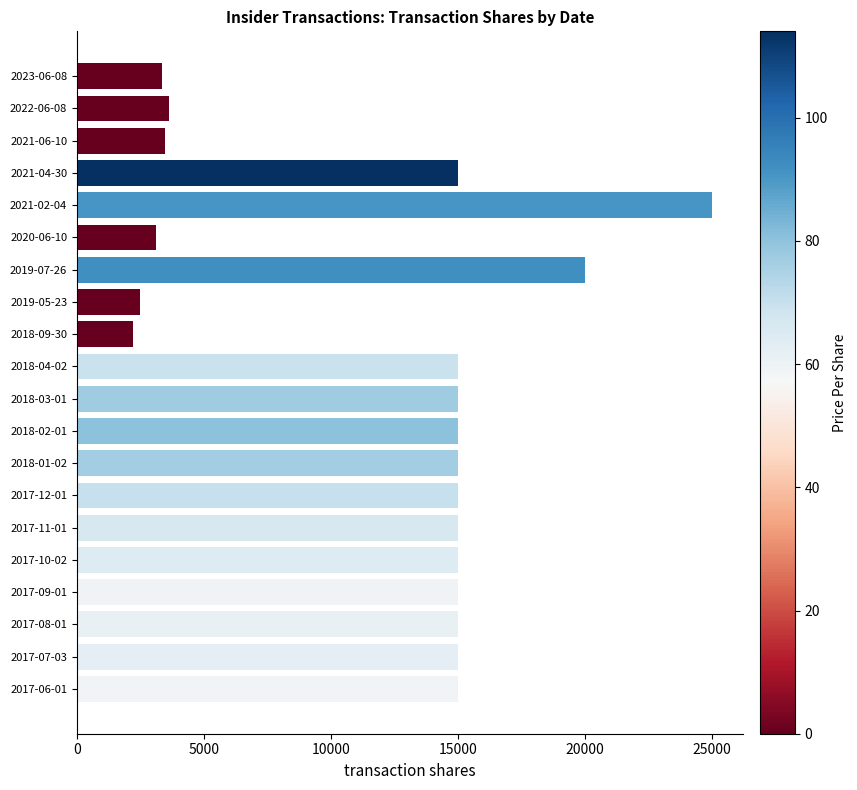

How many bars are there in total?

20